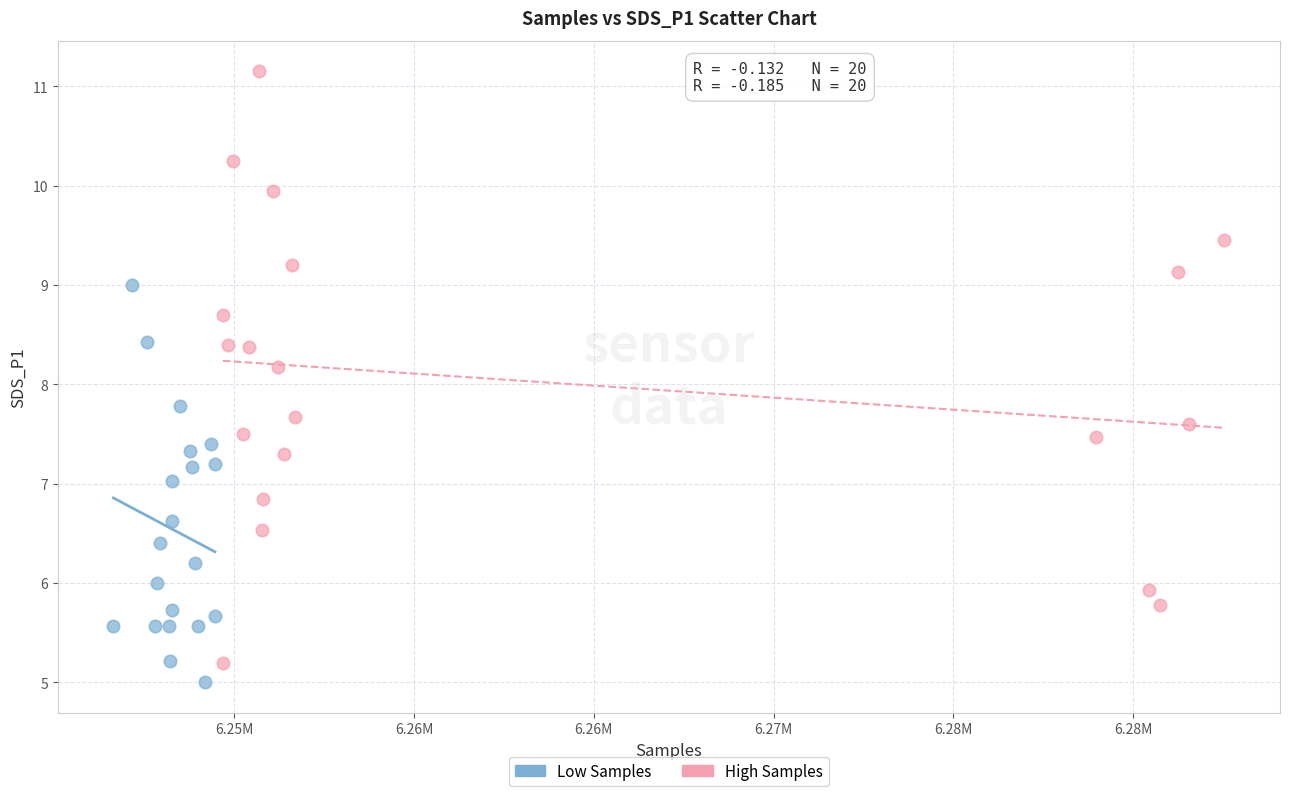

Which series contains the highest Y value?

High Samples